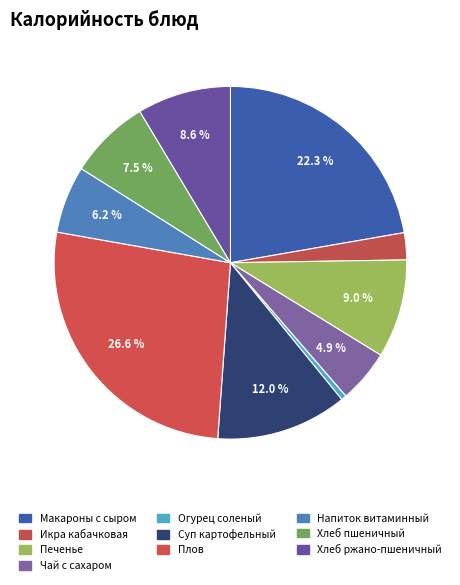

How many slices are in this pie chart?

10